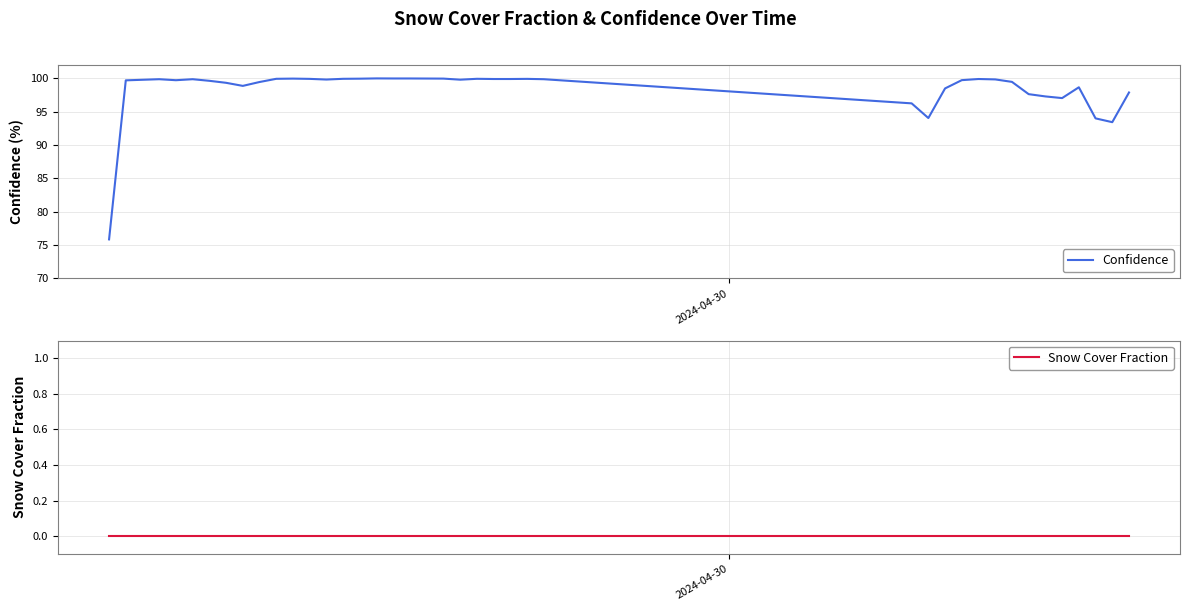

True or false: Confidence and Snow Cover Fraction intersect in this chart.

False